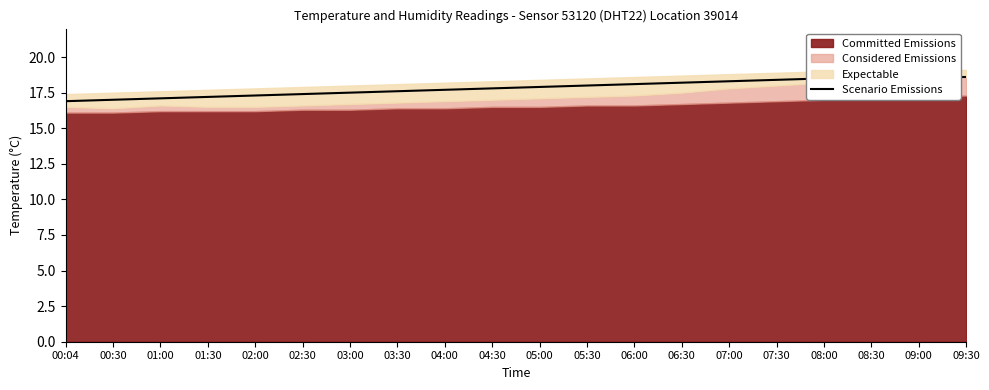

Where is the data nearest to the value 17?

00:30